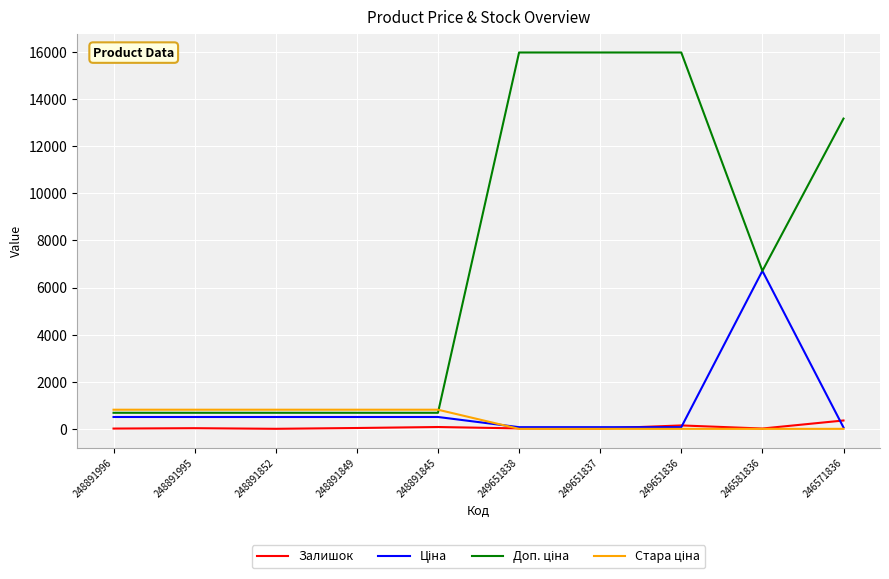

True or false: Залишок has a value of 36.0 at 248891849.

True